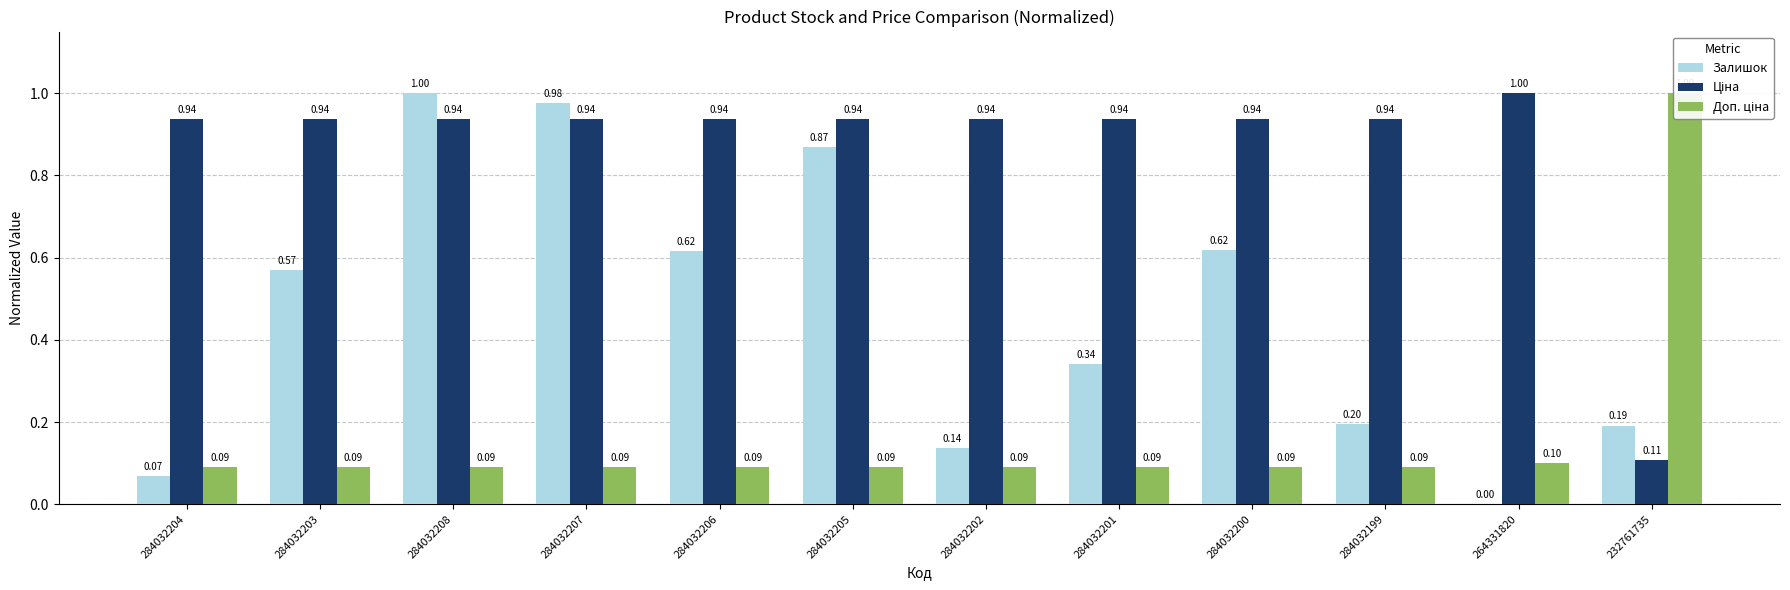

Which label corresponds to the largest value in the chart?

284032208